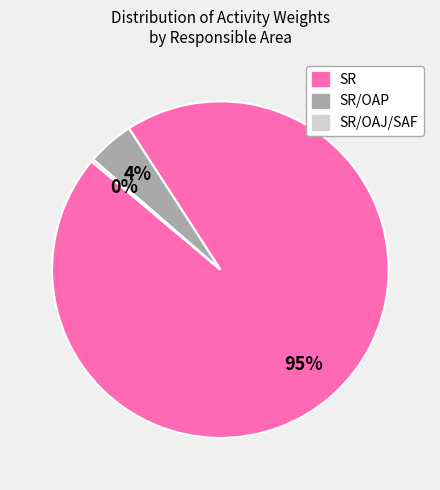

Is there a majority slice in this chart?

Yes